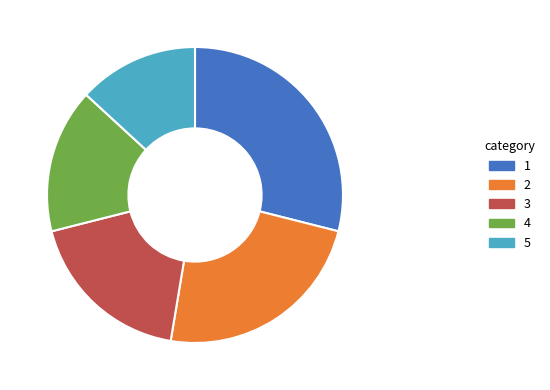

Is there any slice that represents more than half of the pie?

No